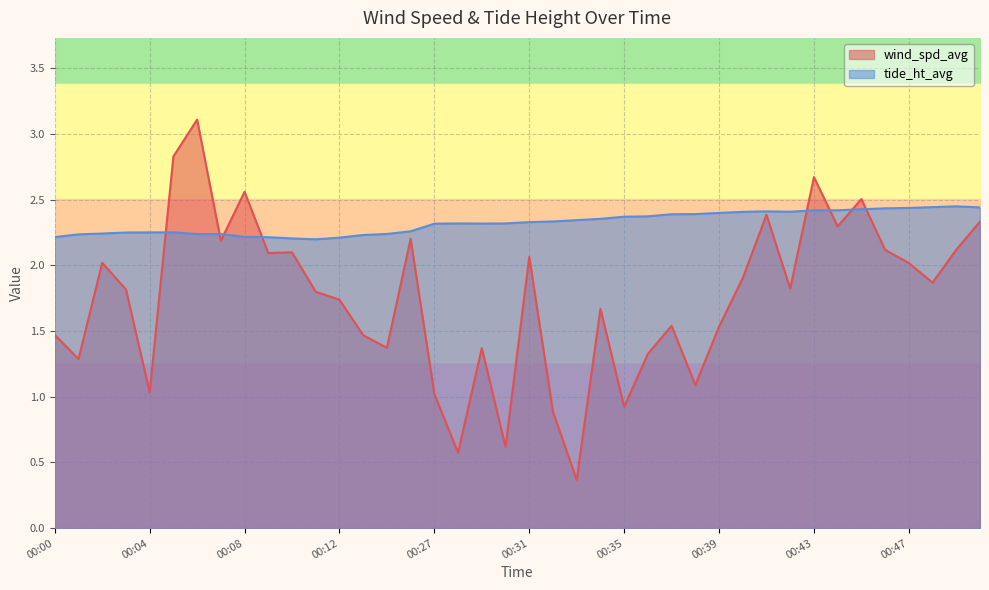

Where is wind_spd_avg nearest to the value 1?

00:27